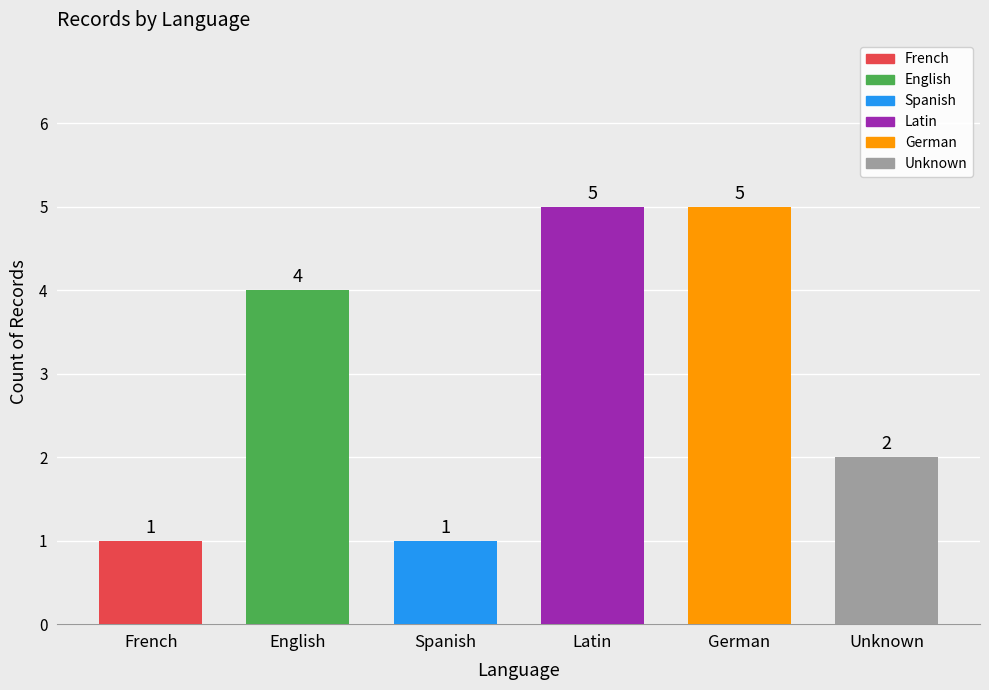

What is the minimum value shown in the chart?

1